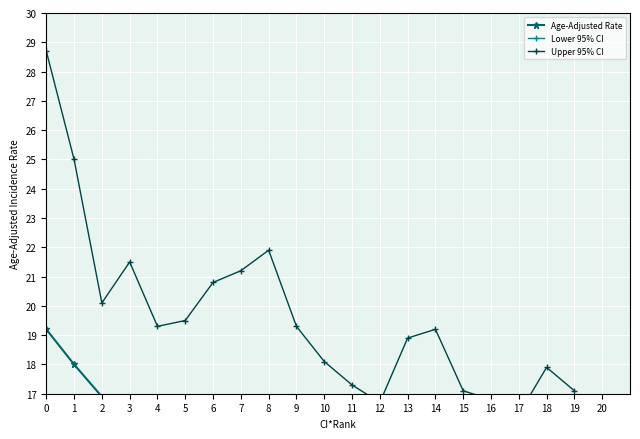

At which label is Age-Adjusted Rate closest to 16?

3